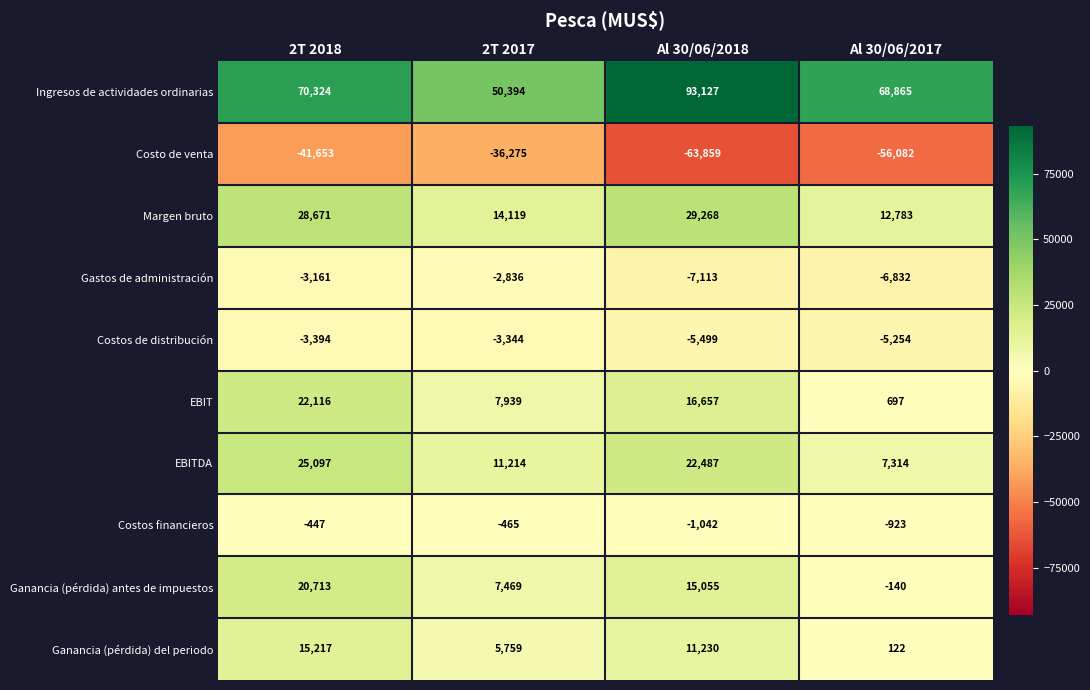

What is the minimum value for Ingresos de actividades ordinarias?

50394